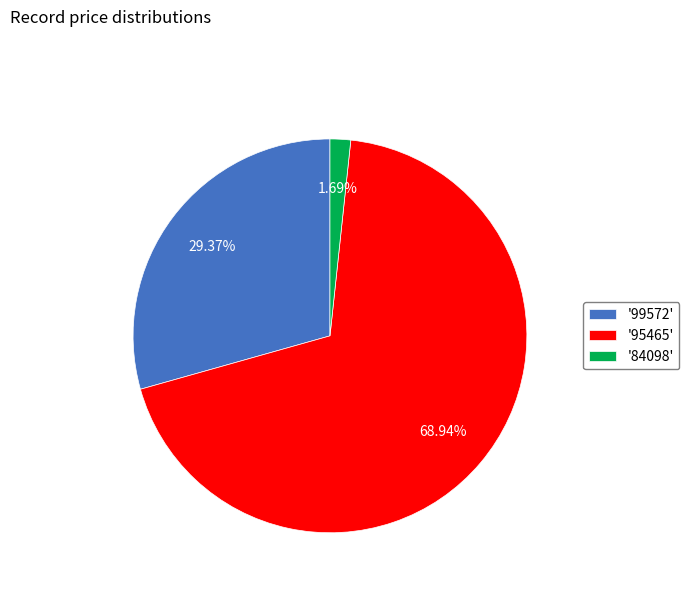

Which slice represents more than half of the pie?

'95465'